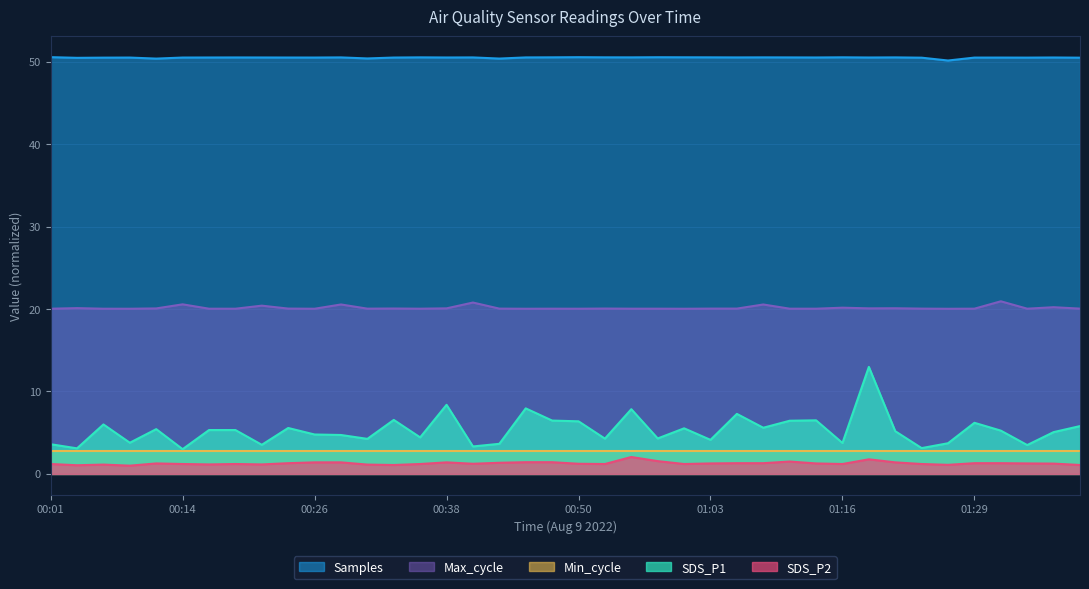

At which category is the sum across all series the highest?

01:18